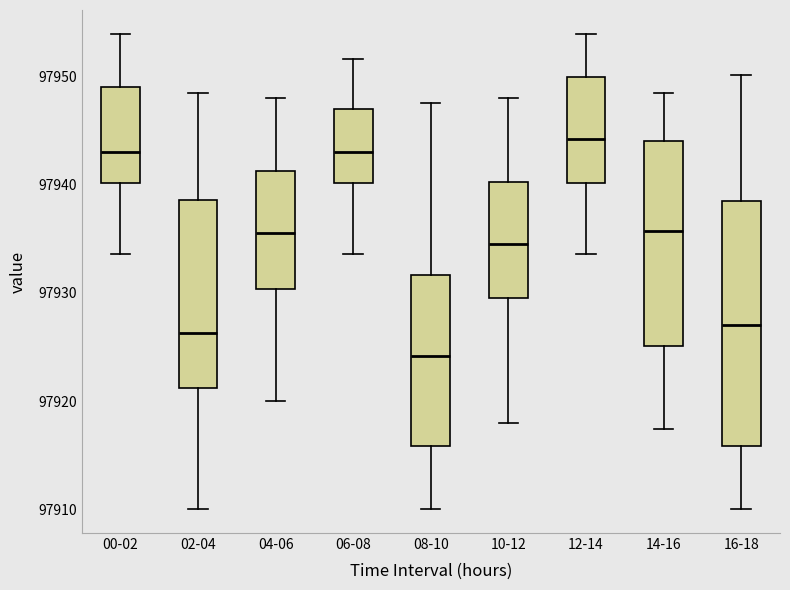

Comparing the boxes themselves (not the whiskers), which one is the tallest?

16-18